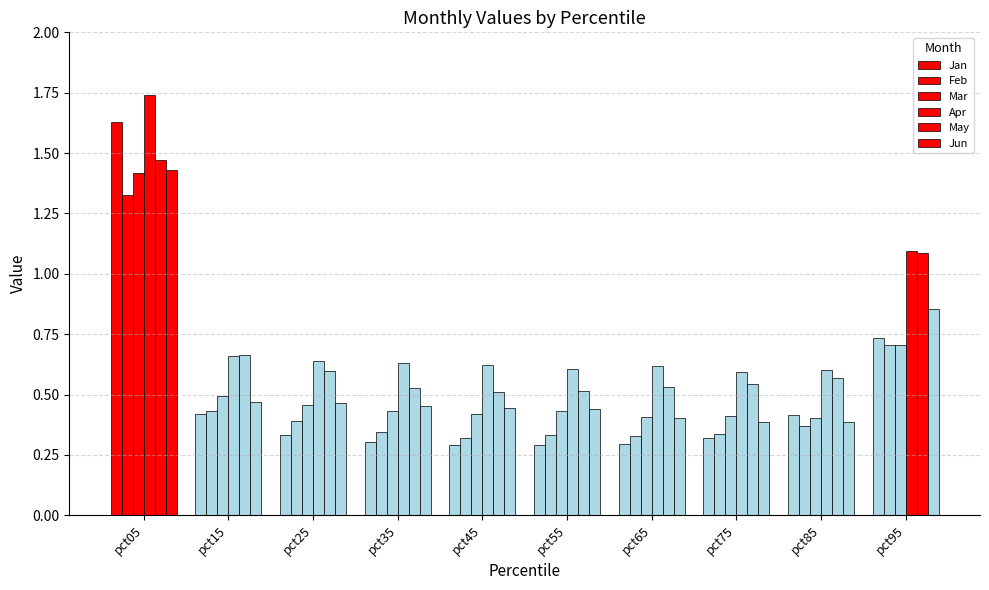

Does the chart contain stacked bars?

No